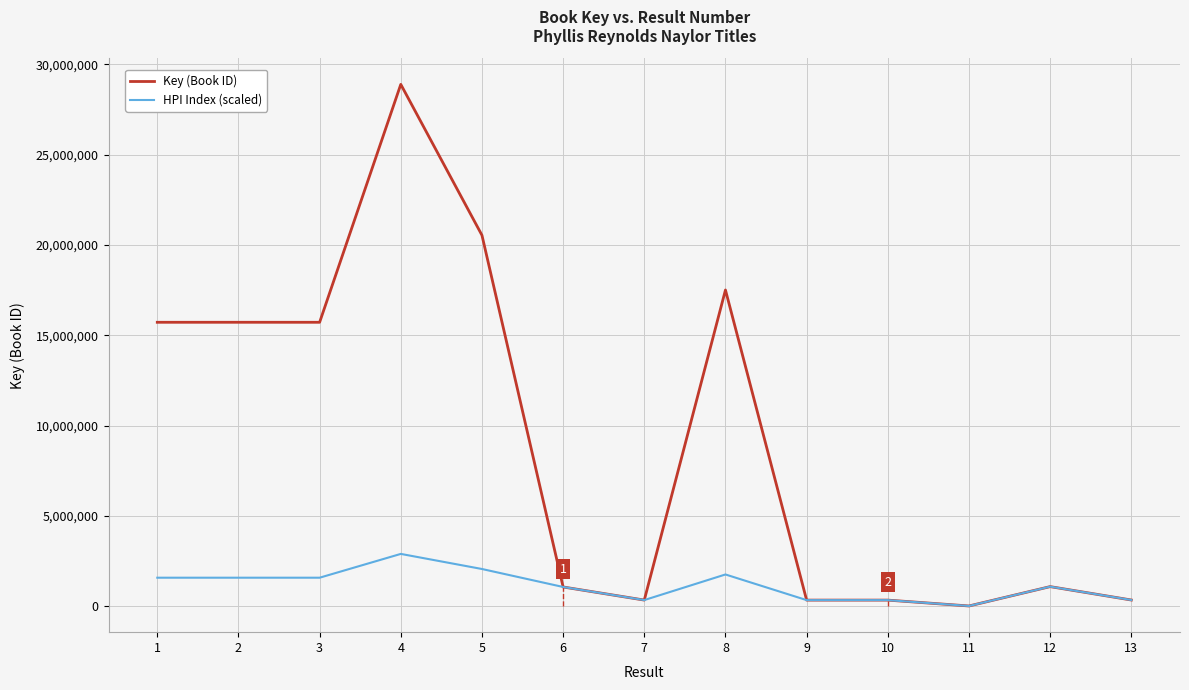

List the series in order of their overall mean, lowest first.

HPI Index (scaled), Key (Book ID)